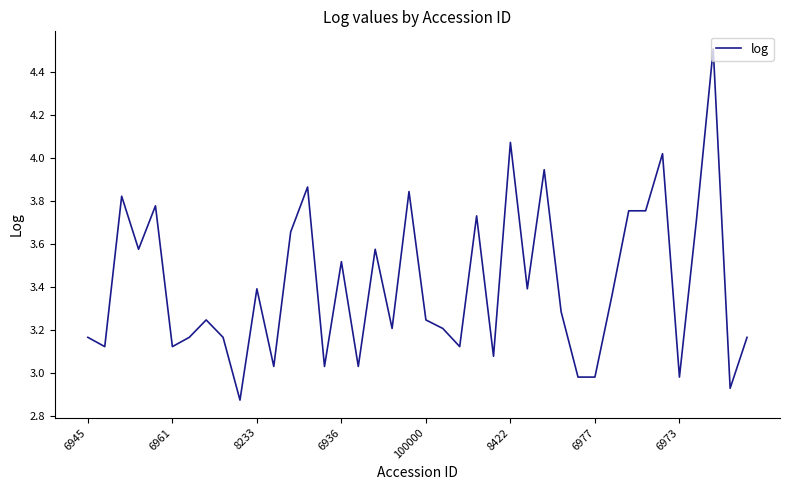

What is the maximum value shown in the chart?

4.5